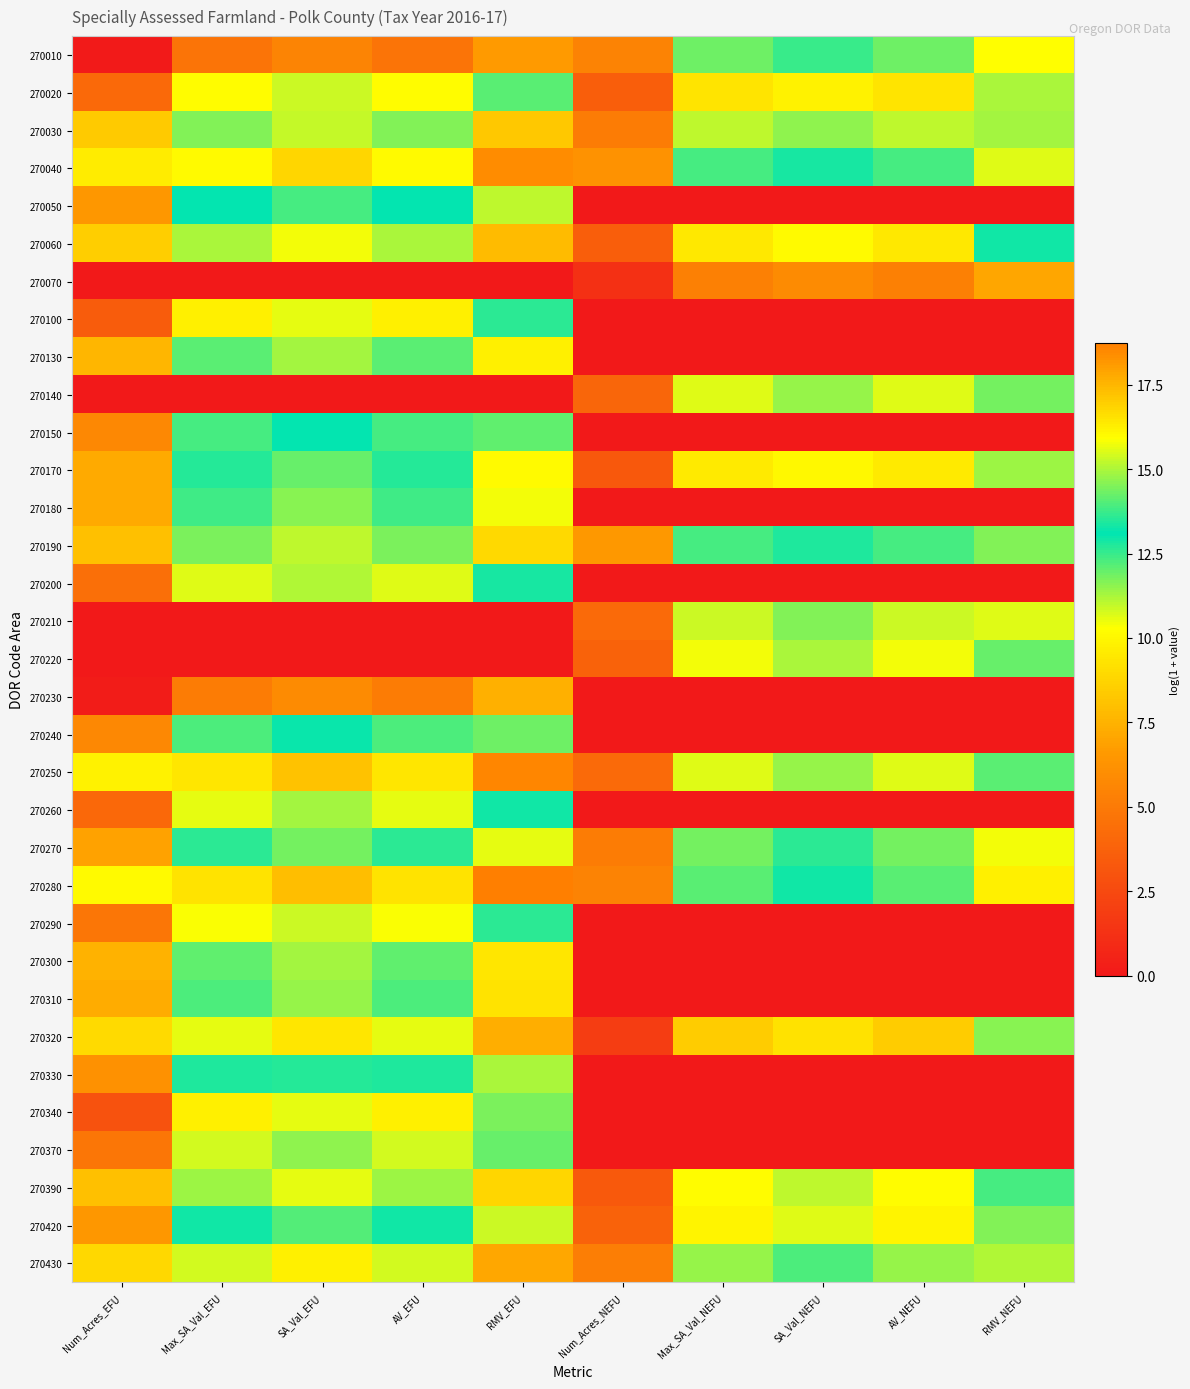

Rank the series at RMV_NEFU from lowest to highest value.

270050, 270100, 270130, 270150, 270180, 270200, 270230, 270240, 270260, 270290, 270300, 270310, 270330, 270340, 270370, 270070, 270020, 270170, 270320, 270060, 270390, 270250, 270220, 270140, 270420, 270190, 270030, 270430, 270210, 270040, 270270, 270010, 270280